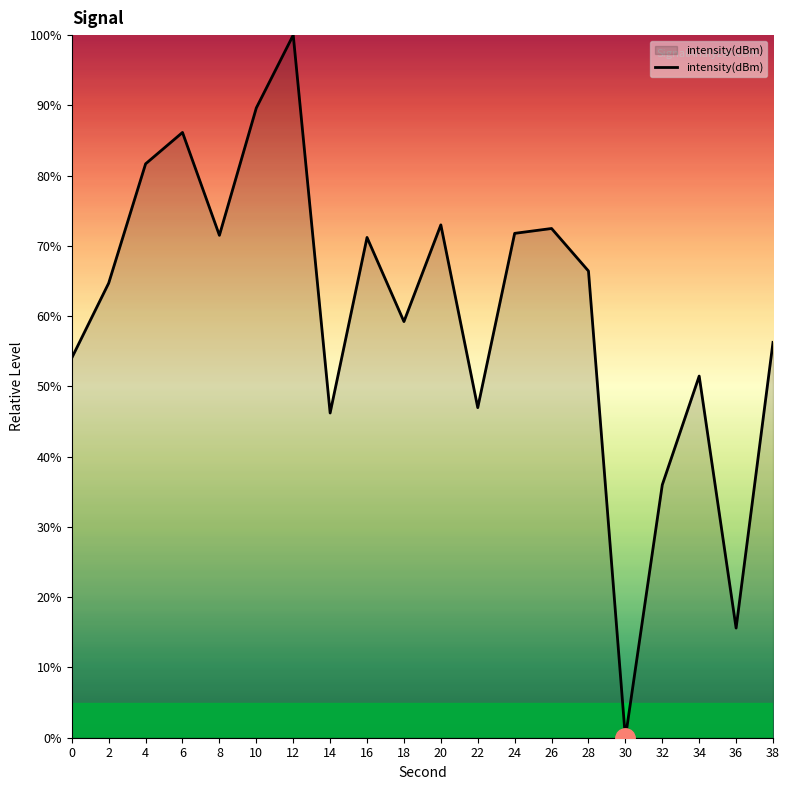

Count the number of categories in the chart.

20